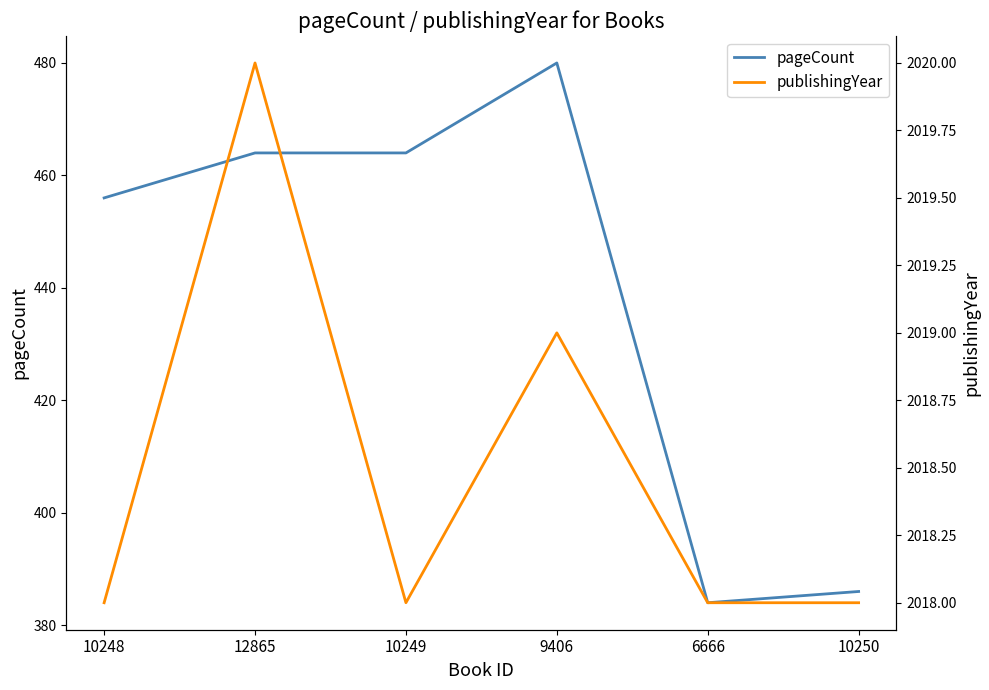

What is the value of the pageCount point at the 5th from the left?

384